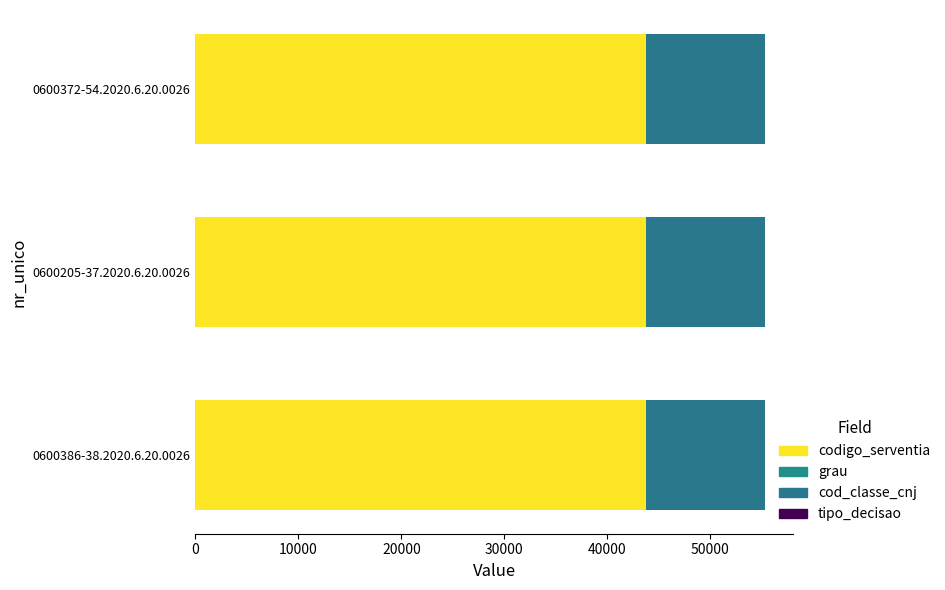

Count the number of categories in the chart.

3